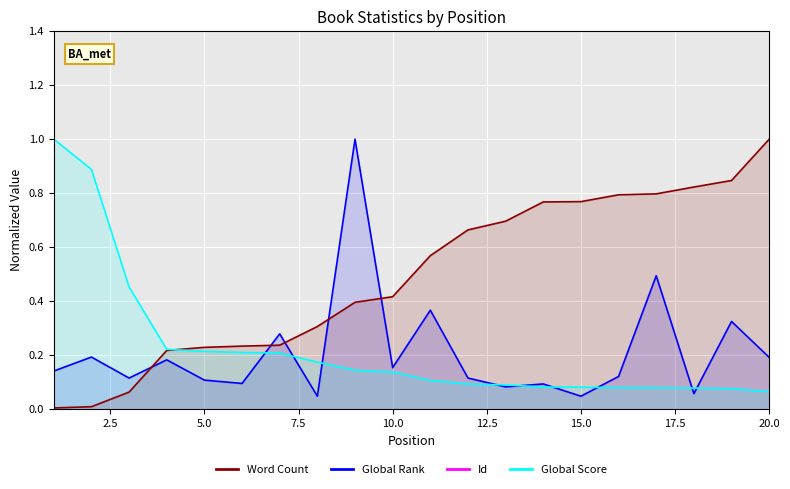

What is the sum of the Global Score values at 5 and 4?

0.4